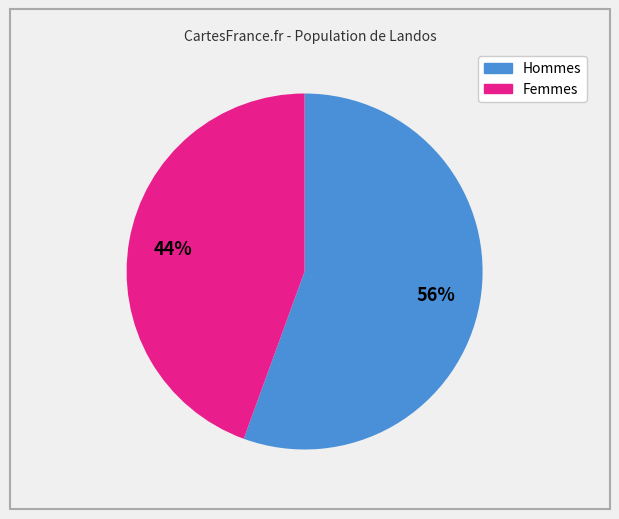

To the nearest percent, what is the average slice percentage?

50%